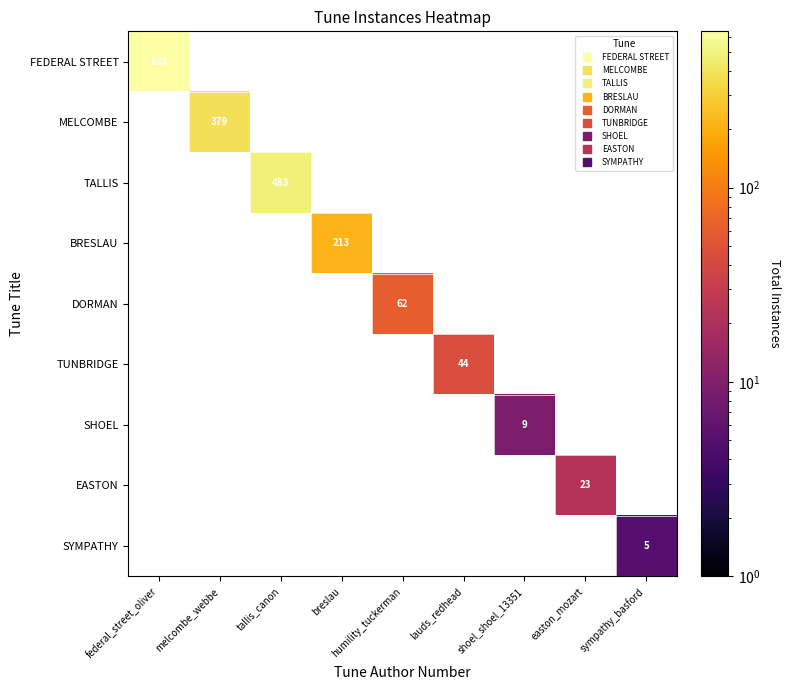

Read the MELCOMBE value at melcombe_webbe.

379.0